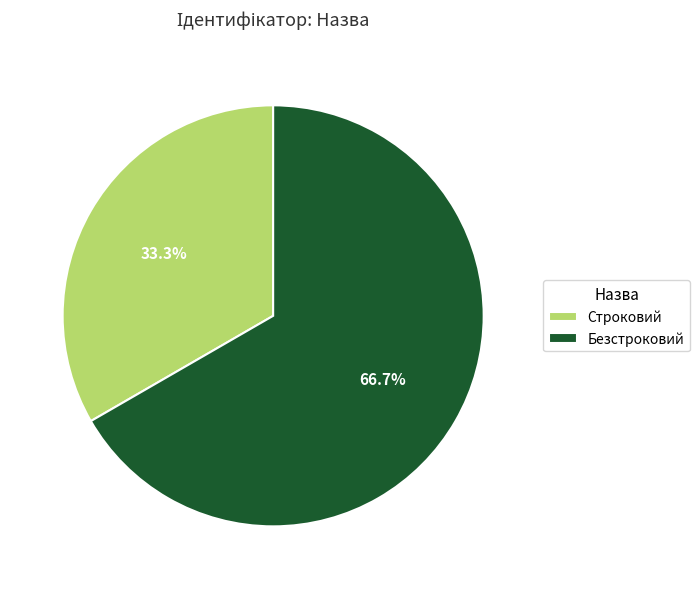

What is the majority slice?

Безстроковий